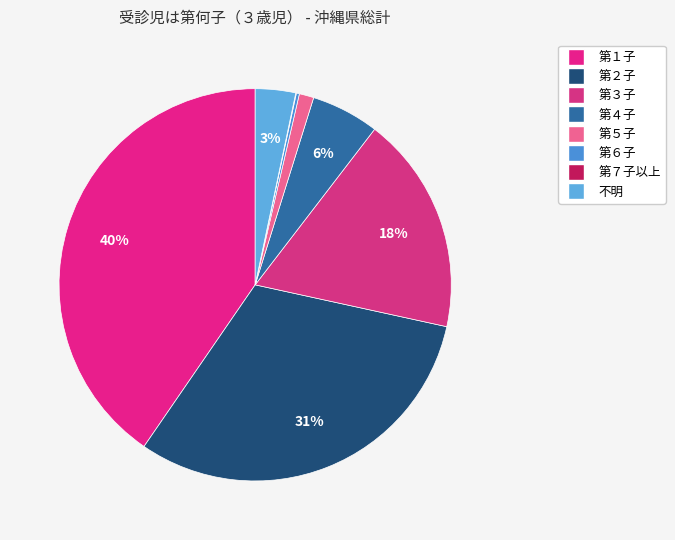

To the nearest percent, what is the difference between the largest and smallest slice percentages?

40%